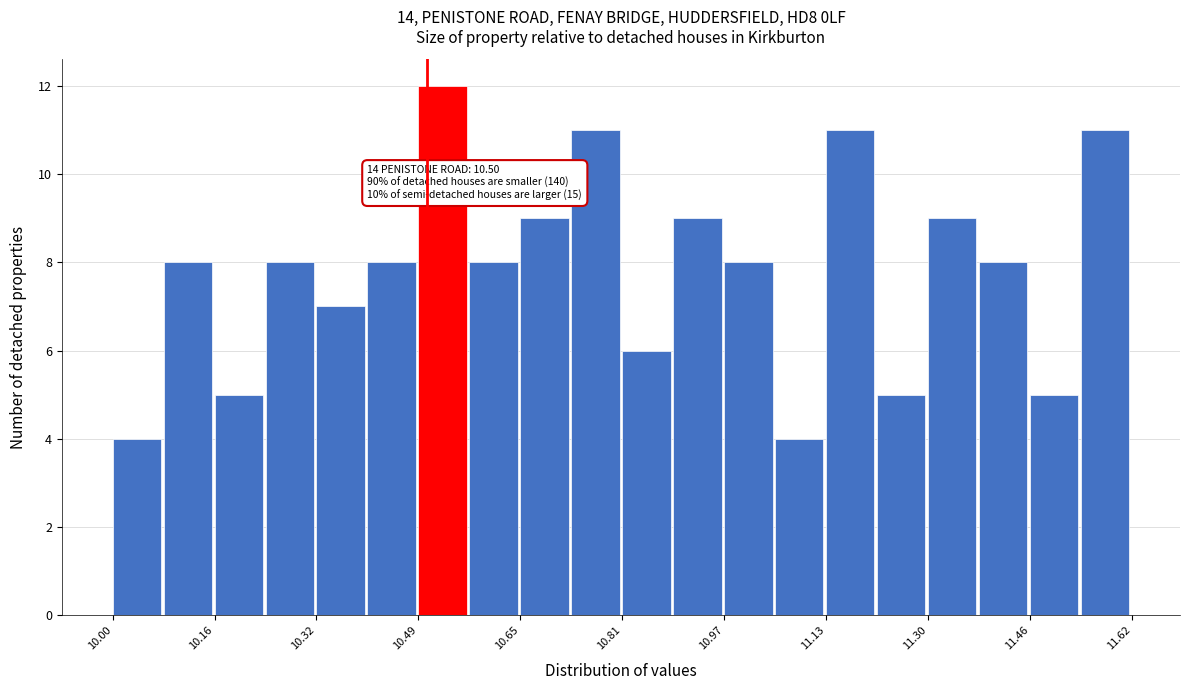

Over which range of the x-axis is the bar tallest?

10.48 to 10.56